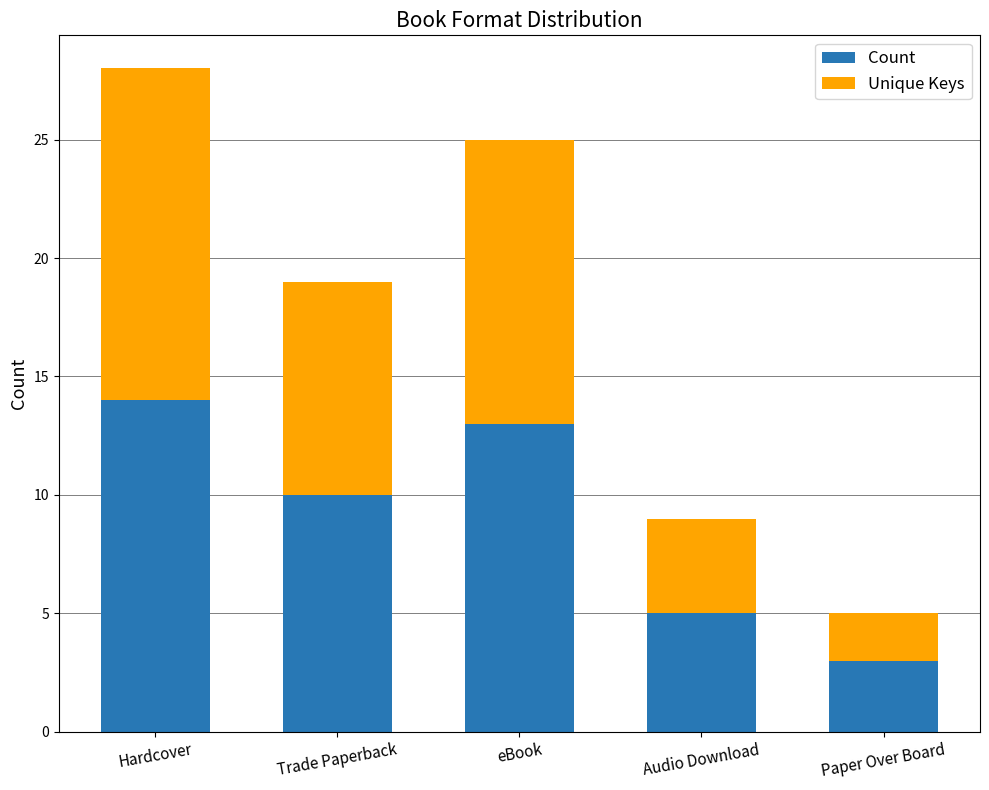

What is the difference between the second highest and second lowest values in the Count series?

8